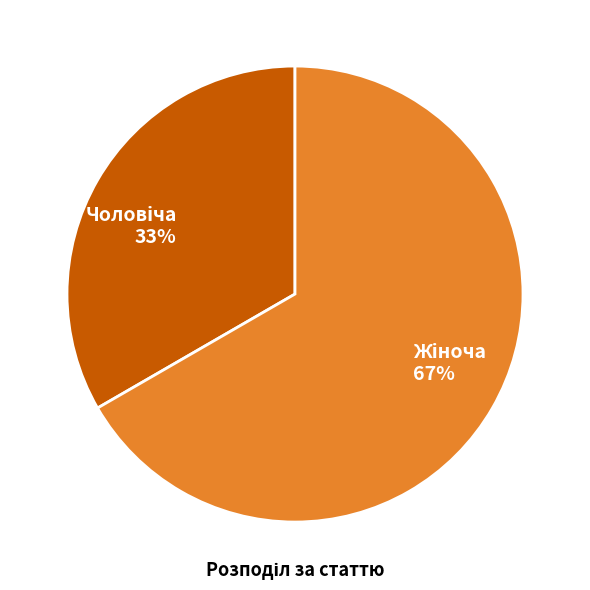

Does any single category account for the majority?

Yes